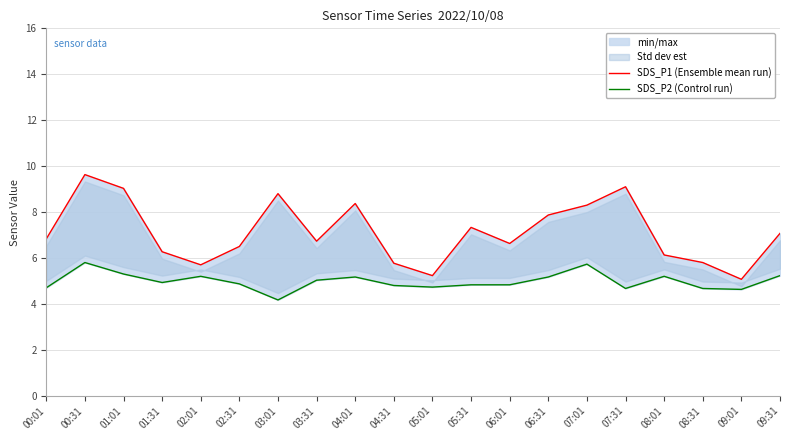

What is the value of the SDS_P1 (Ensemble mean run) point at the 8th from the left?

6.7